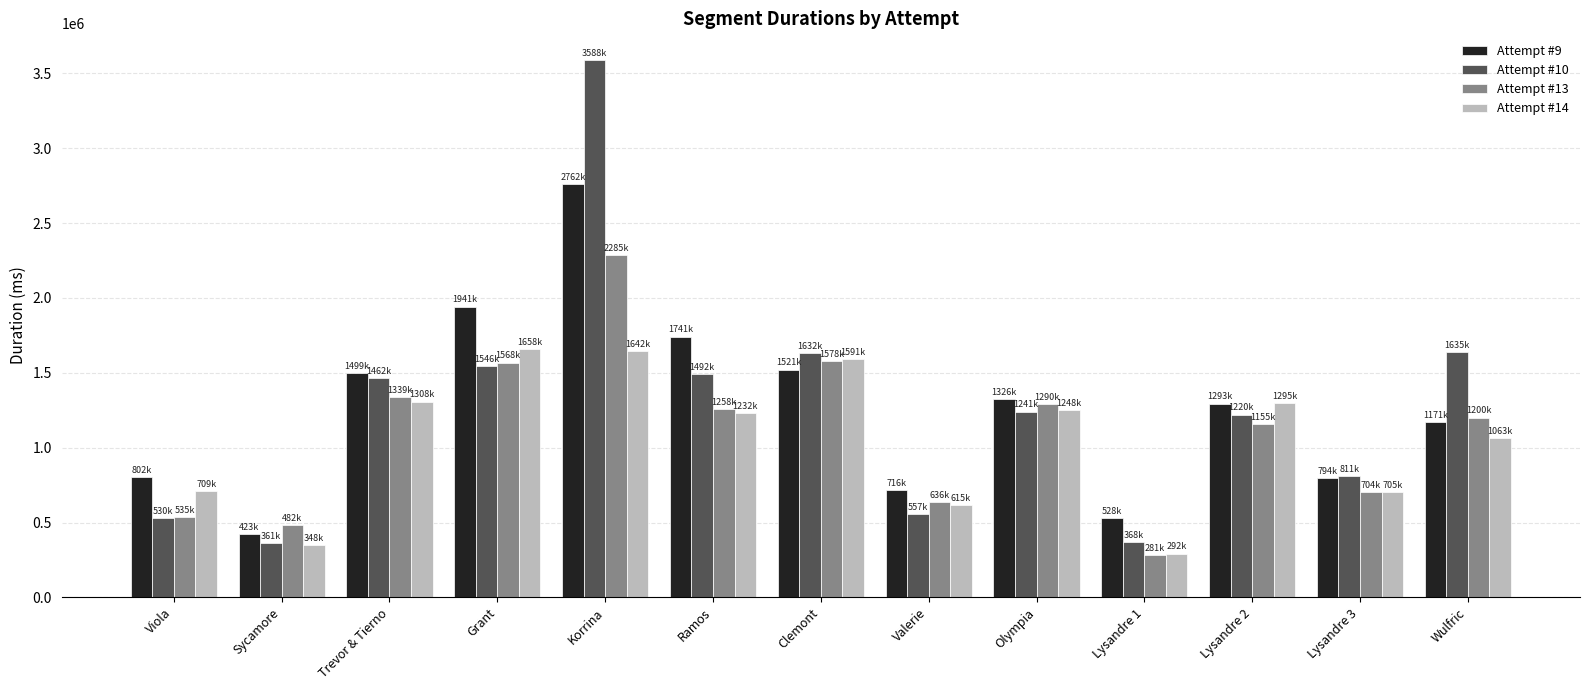

What is the spread (max minus min) of values at Wulfric?

571921